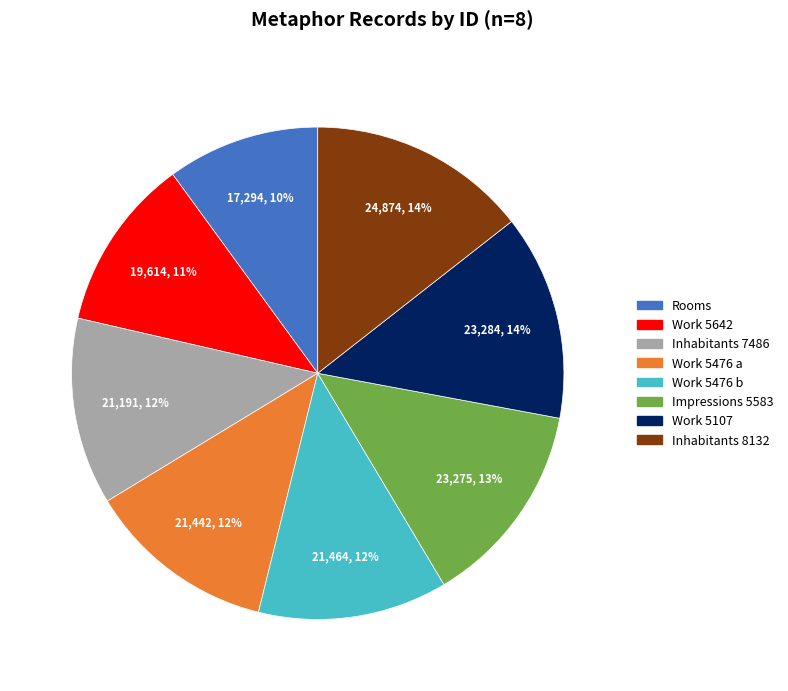

To the nearest percent, what is the difference between the largest and smallest slice percentages?

4%